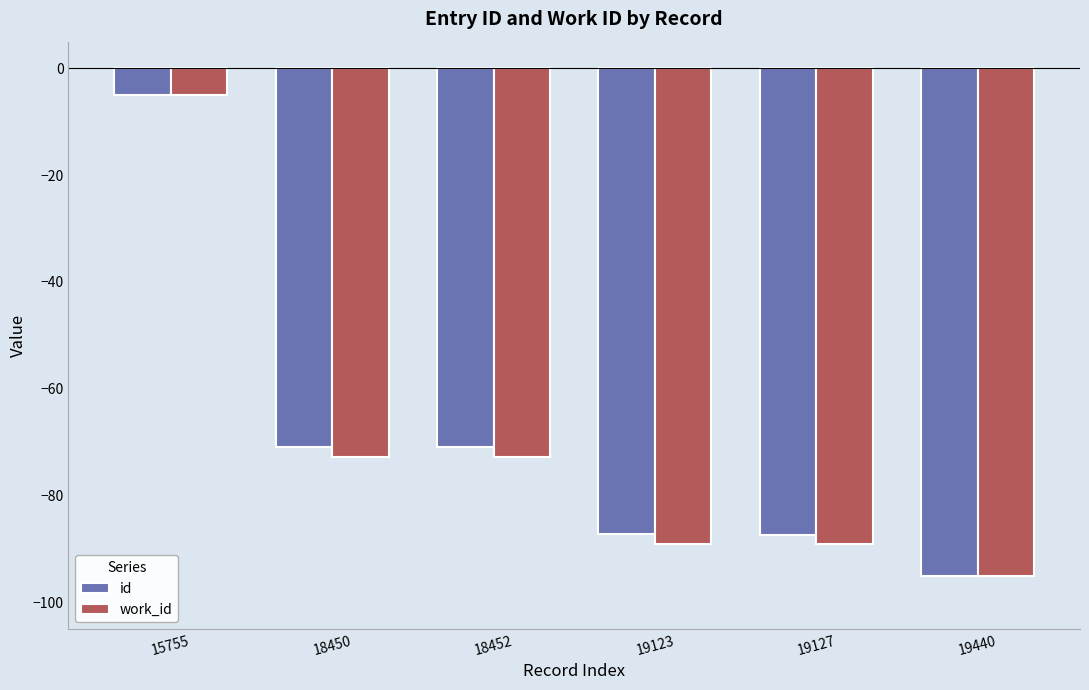

What is the spread (max minus min) of values at 18450?

2.0